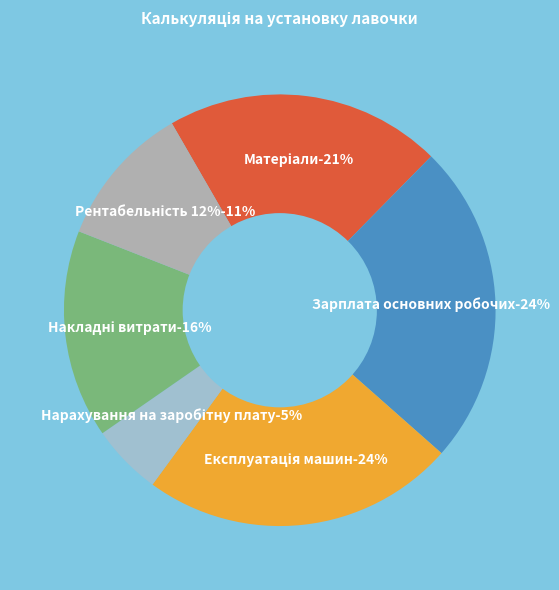

Is Нарахування на заробітну плату the majority of the pie?

No